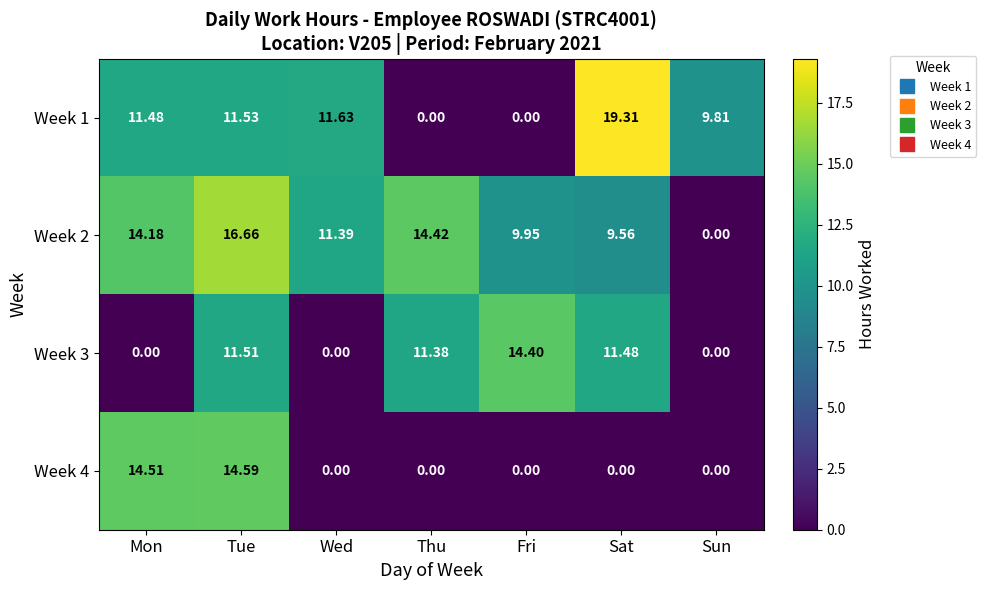

At which label is Week 2 closest to 8?

Sat